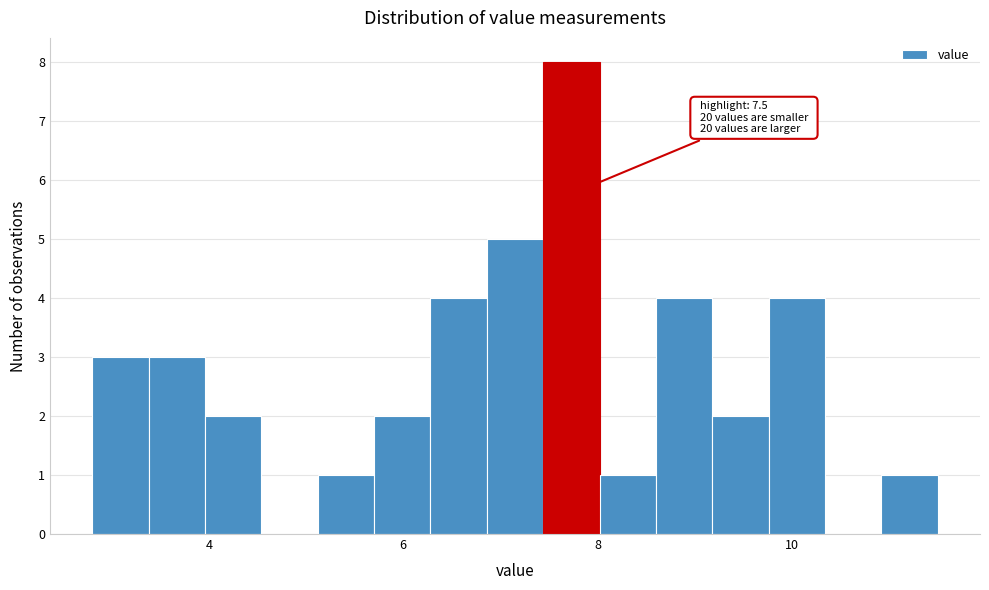

Around what value on the x-axis is the tallest bar? Give the approximate position of its centre, as read against the axis.

7.8